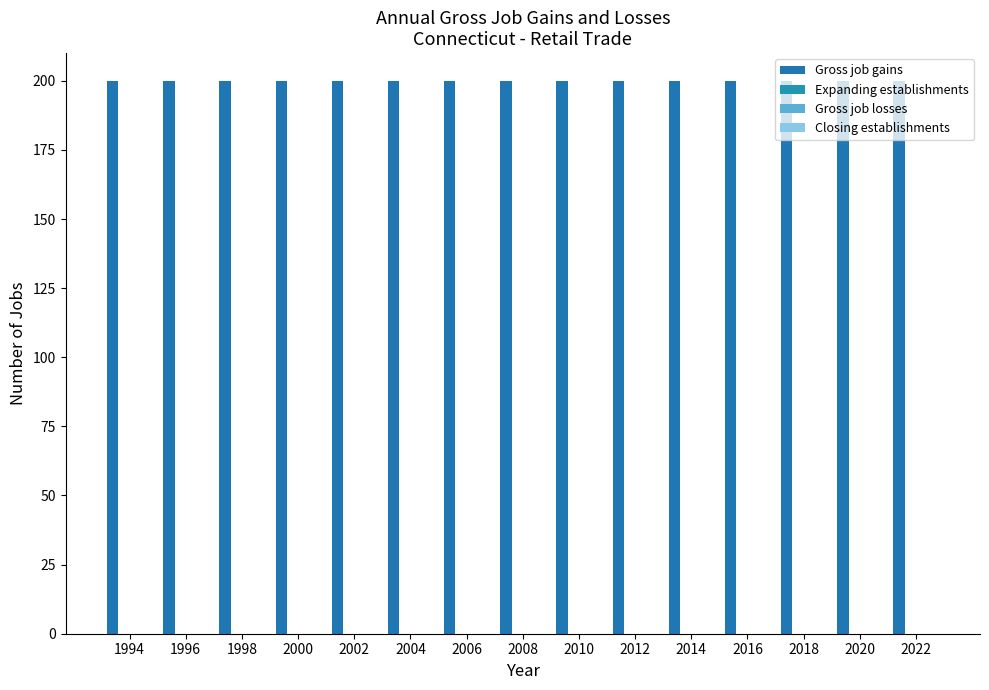

Where is Gross job losses nearest to the value 0?

1994